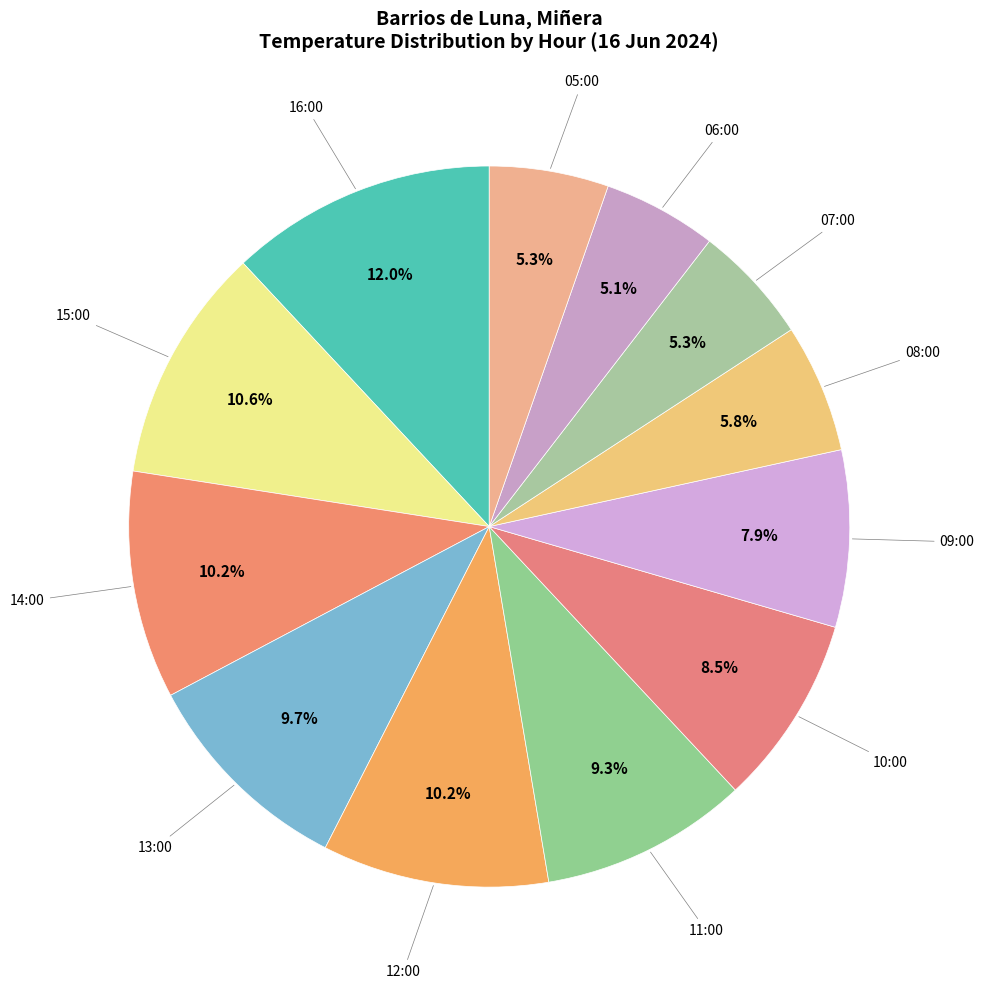

How many slices are in this pie chart?

12